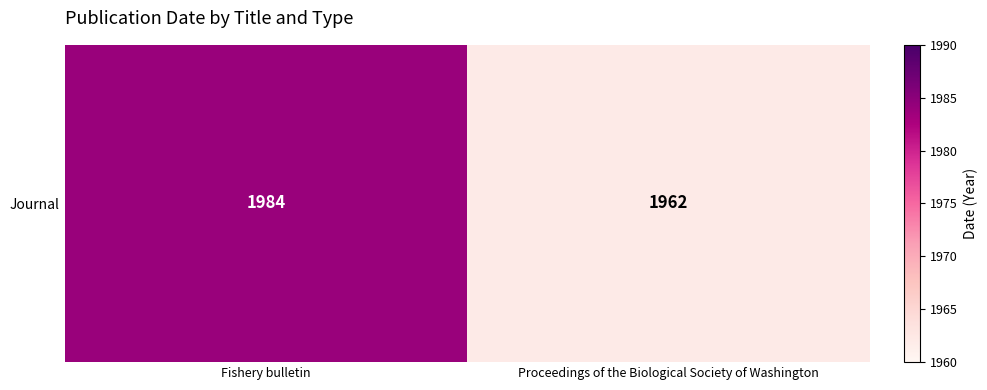

Approximately how many times larger is the value at Fishery bulletin compared to Proceedings of the Biological Society of Washington?

1.0